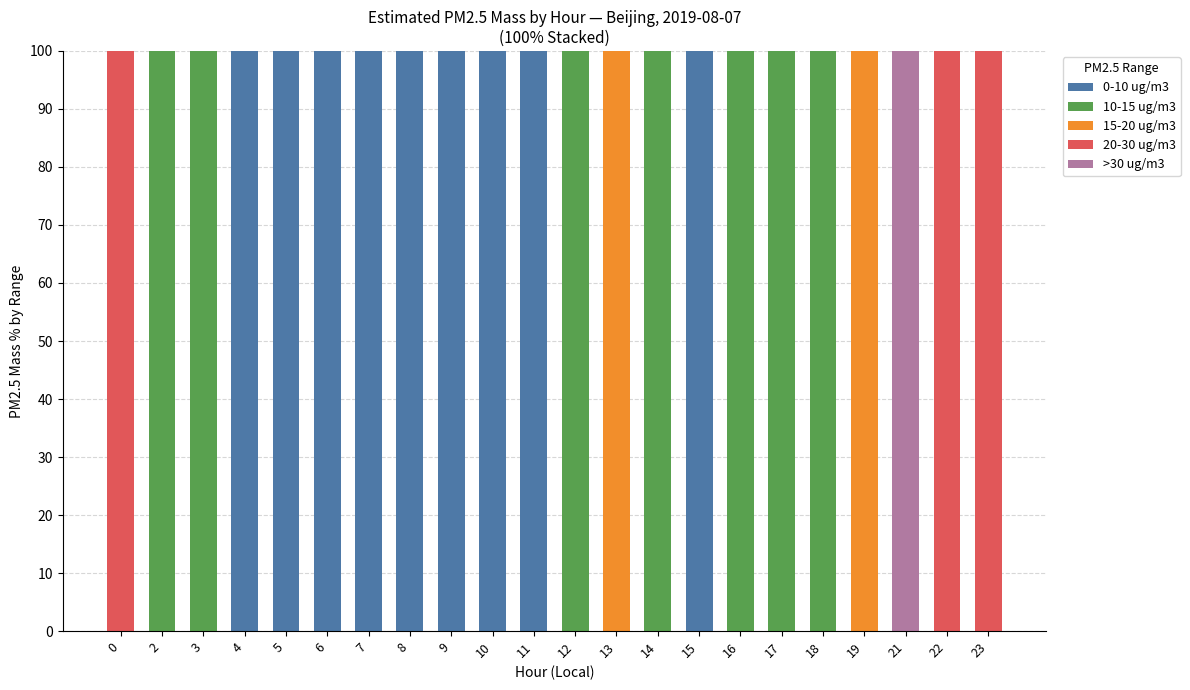

How many distinct data groups are displayed?

5